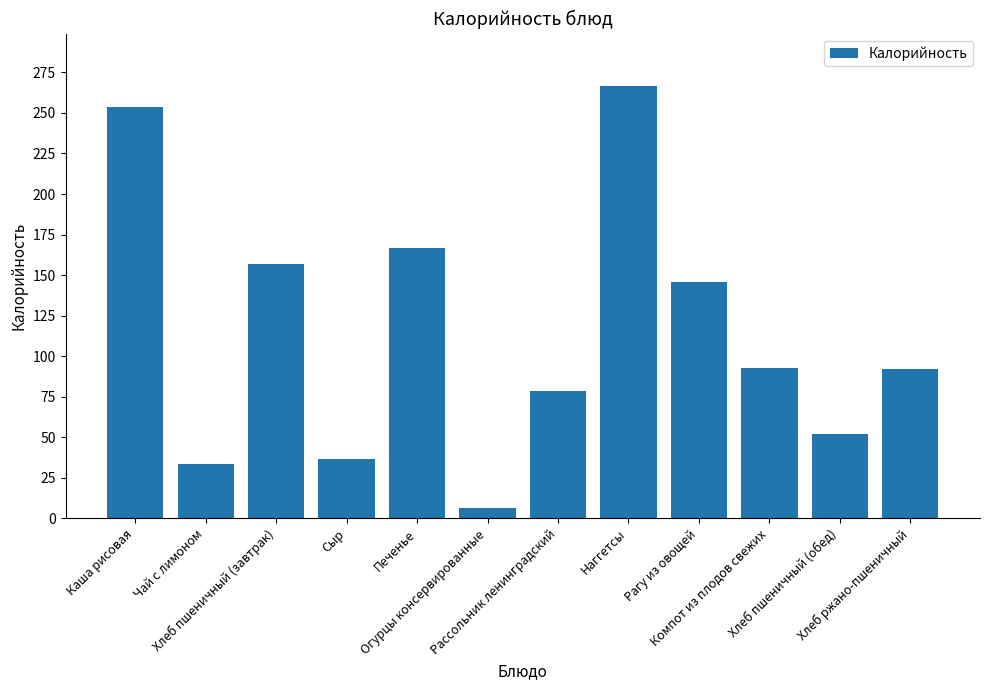

What is the value of the 10th bar from the left?

92.5